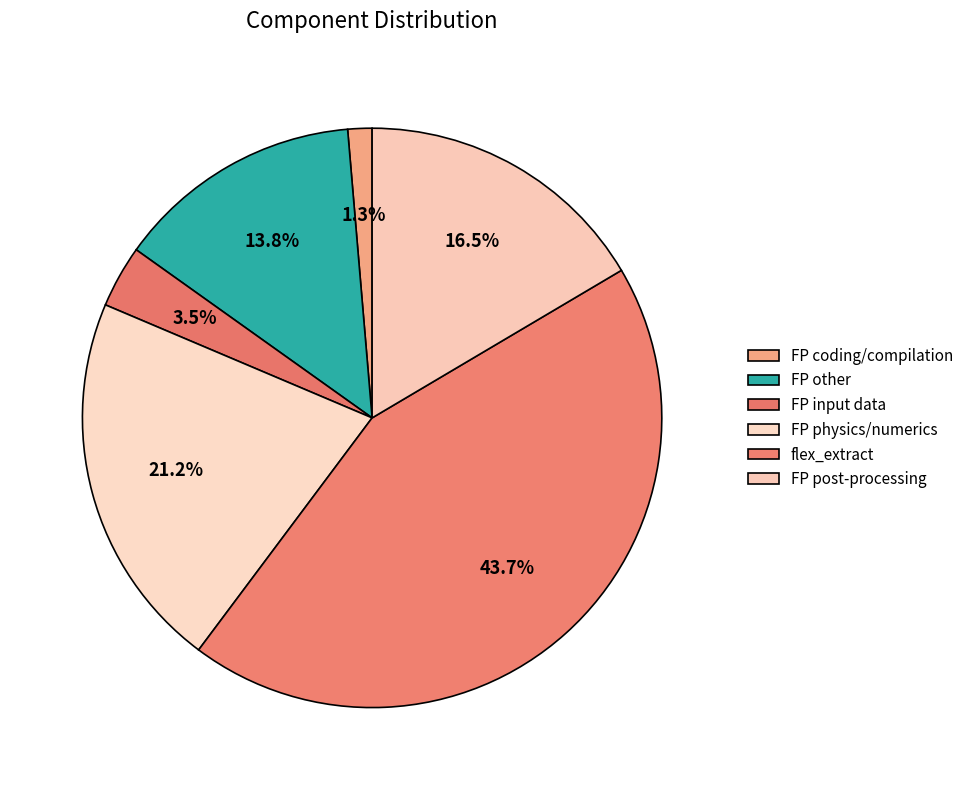

Count the number of slices in the pie.

6